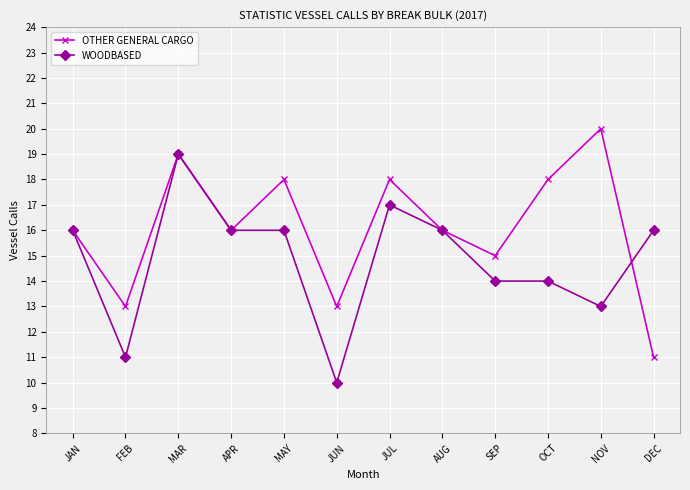

Which category has the highest value in the WOODBASED series?

MAR